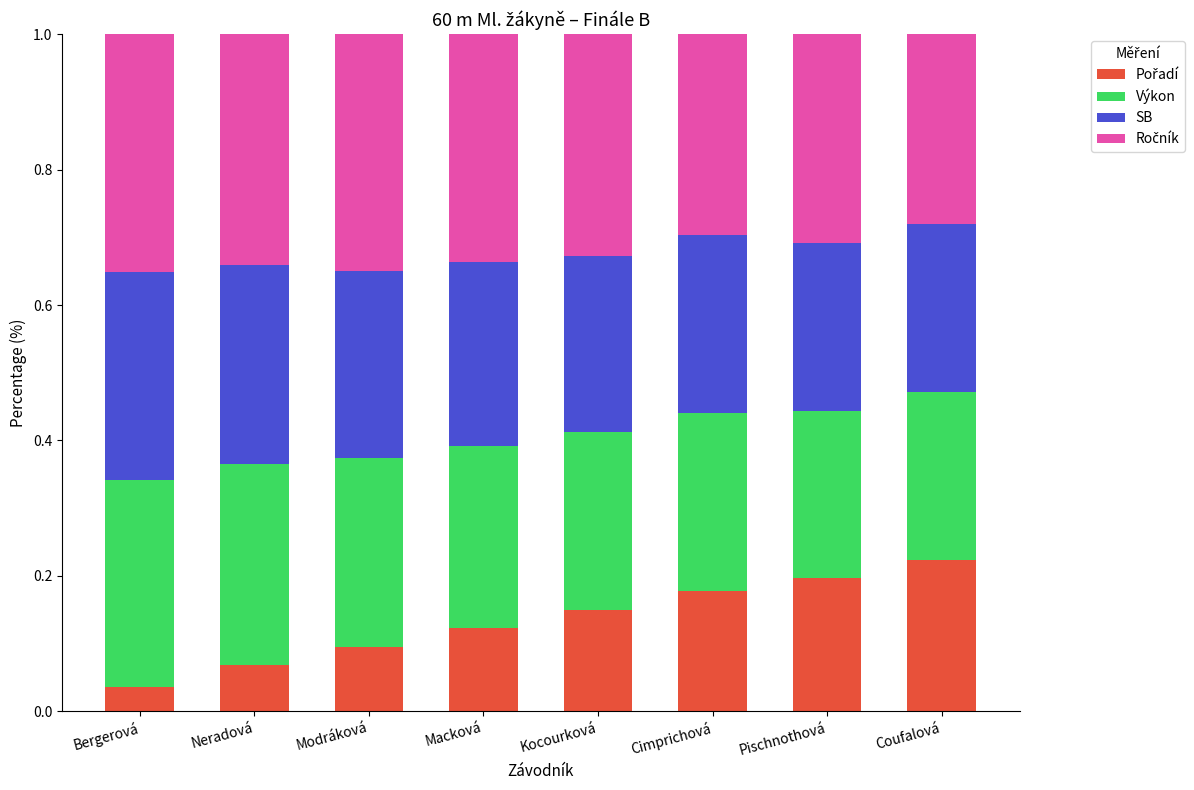

What is the total value across all series at Pischnothová?

1.0